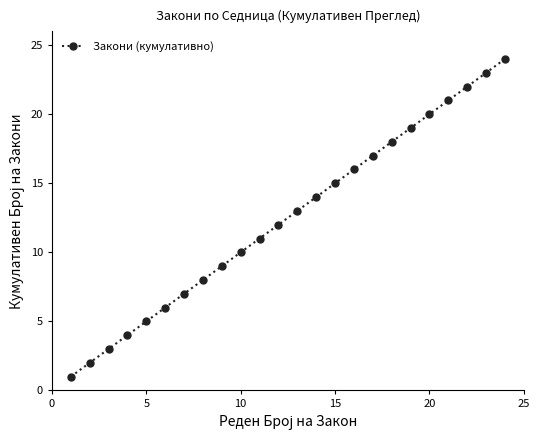

What is the maximum value shown in the chart?

24